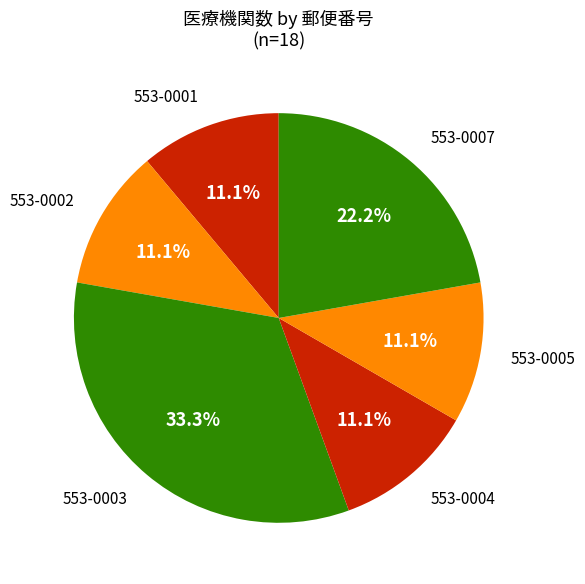

Combined, do 553-0004 and 553-0002 account for over 50%?

No